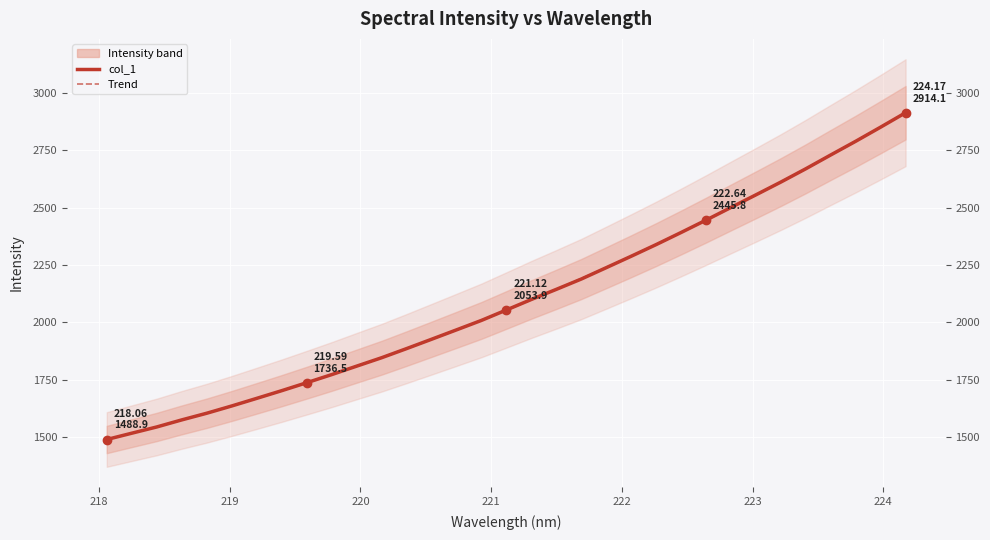

List the labels in order of value, smallest first.

218.0596, 218.2508, 218.442, 218.6332, 218.8244, 219.0156, 219.2067, 219.3979, 219.589, 219.7801, 219.9712, 220.1623, 220.3533, 220.5444, 220.7354, 220.9264, 221.1174, 221.3083, 221.4993, 221.6902, 221.8812, 222.0721, 222.263, 222.4538, 222.6447, 222.8355, 223.0264, 223.2172, 223.408, 223.5987, 223.7895, 223.9802, 224.1709